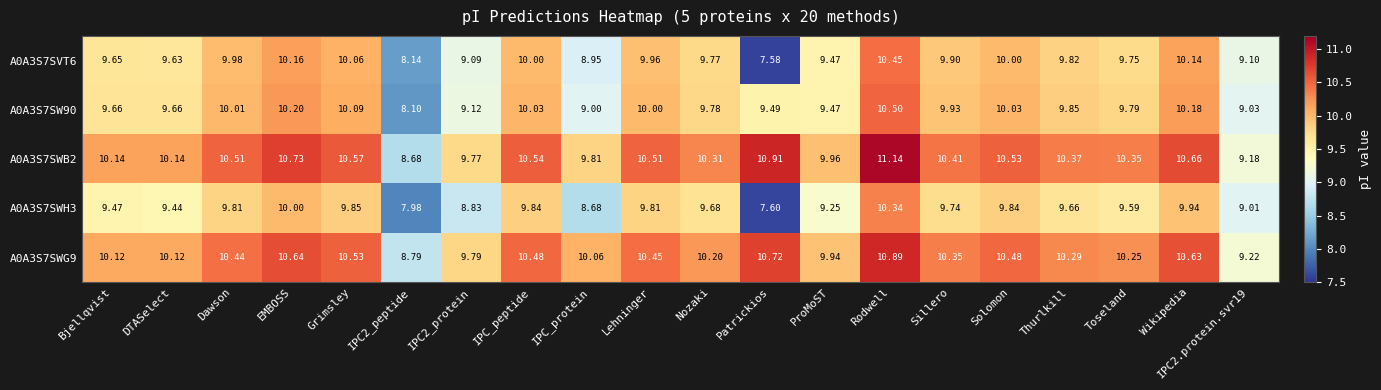

Is the value of A0A3S7SVT6 at Dawson greater than the value of A0A3S7SWB2 at Lehninger?

No